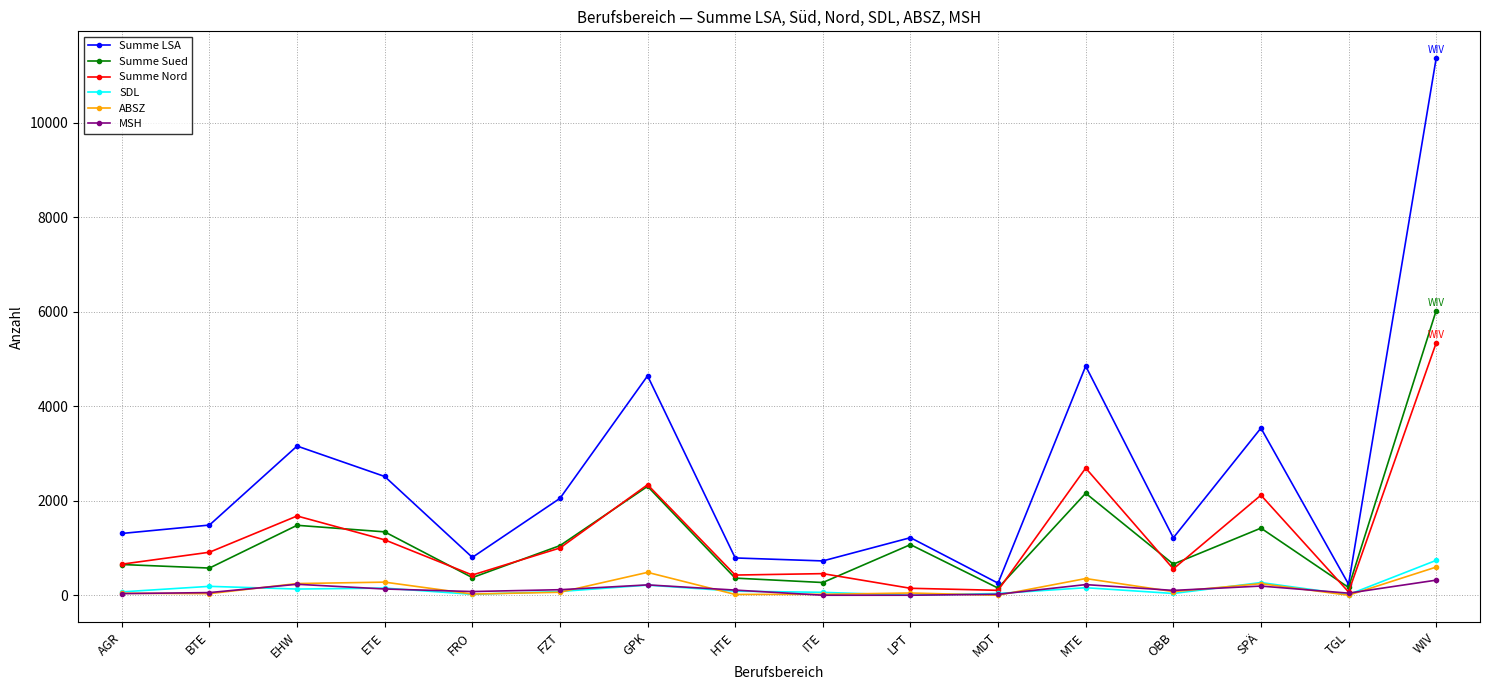

What is the difference between the Summe Sued values at EHW and FZT?

430